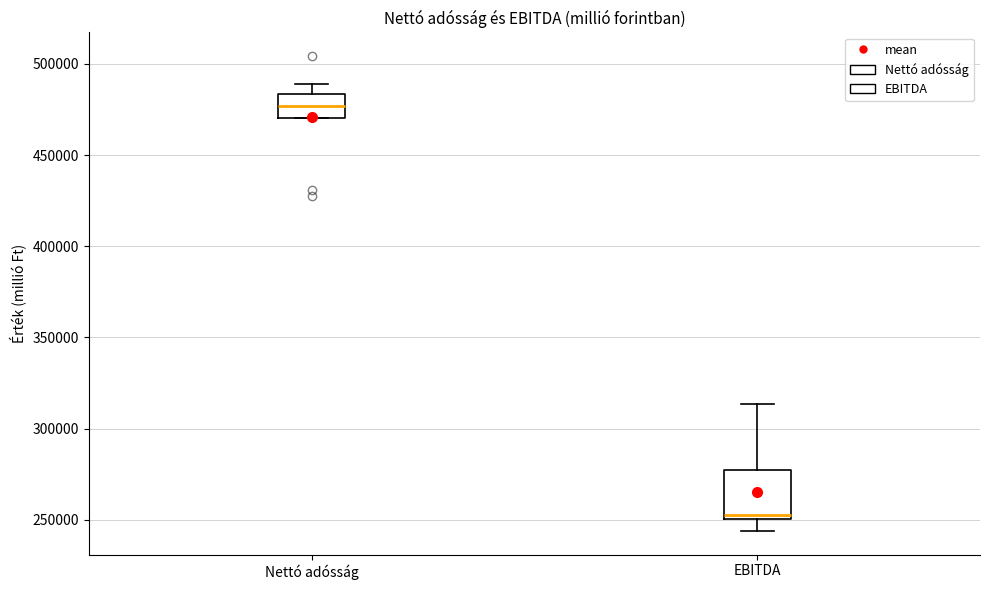

Which box's median line is the lowest?

EBITDA